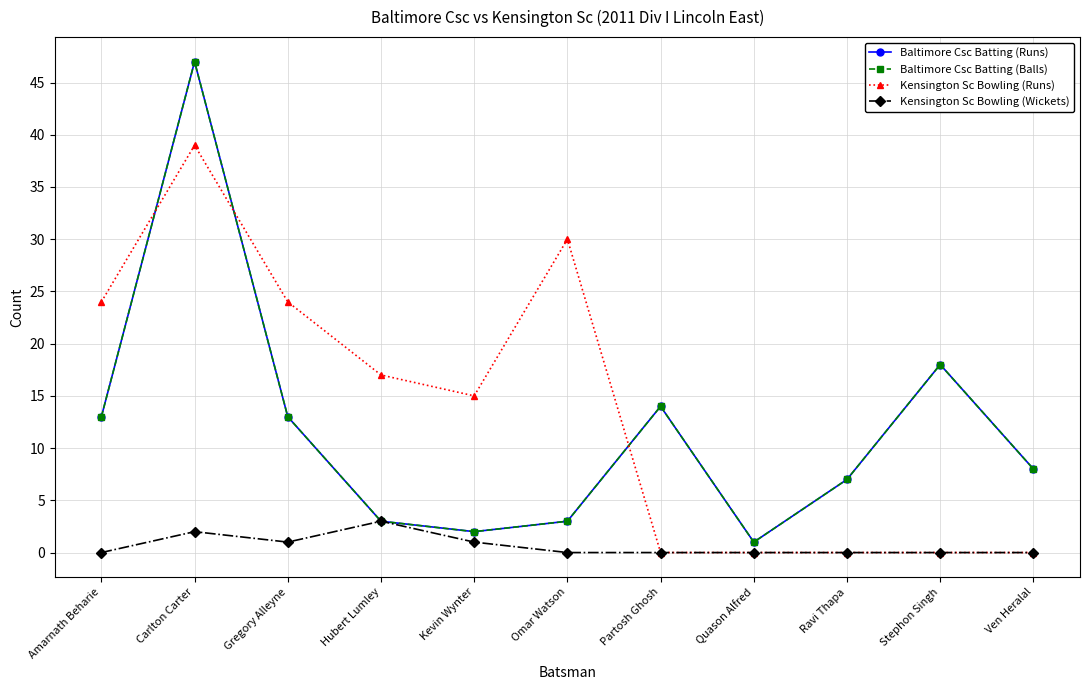

Reading left to right, extract all data points from this chart.

Baltimore Csc Batting (Runs): 13	47	13	3	2	3	14	1	7	18	8
Baltimore Csc Batting (Balls): 13	47	13	3	2	3	14	1	7	18	8
Kensington Sc Bowling (Runs): 24	39	24	17	15	30	0	0	0	0	0
Kensington Sc Bowling (Wickets): 0	2	1	3	1	0	0	0	0	0	0